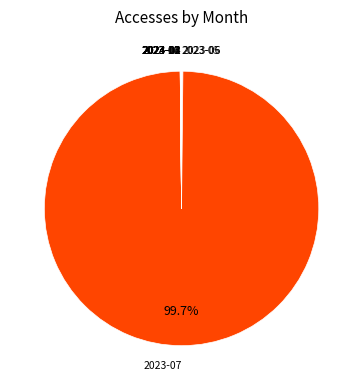

Is there any slice that represents more than half of the pie?

Yes